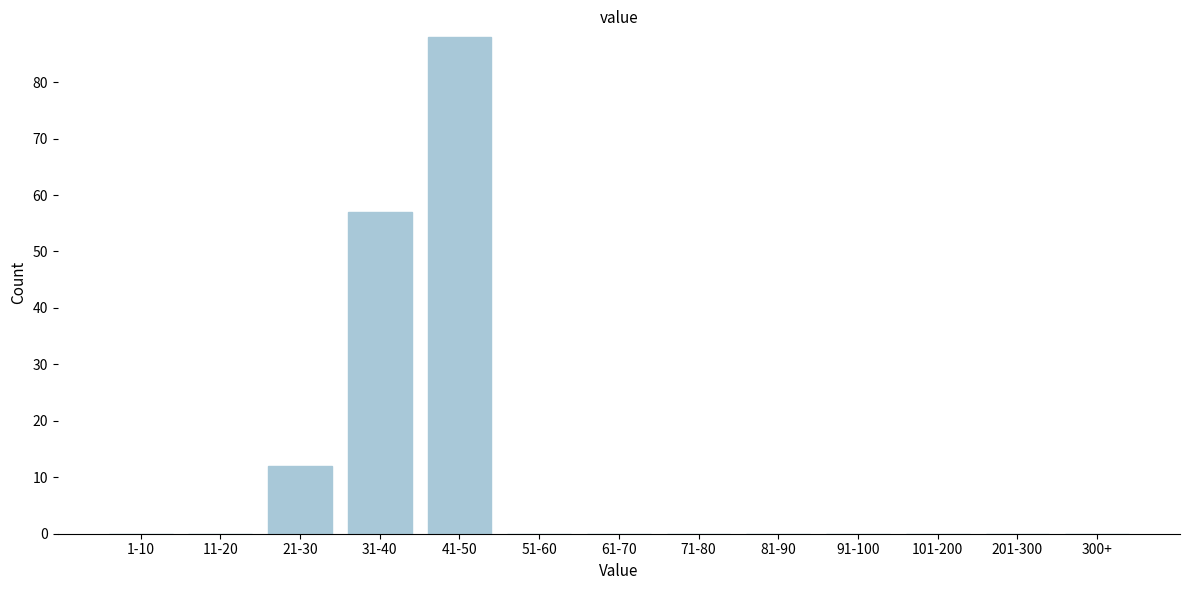

Reading left to right, list all the values displayed in this chart.

1-10=0	11-20=0	21-30=12	31-40=57	41-50=88	51-60=0	61-70=0	71-80=0	81-90=0	91-100=0	101-200=0	201-300=0	300+=0